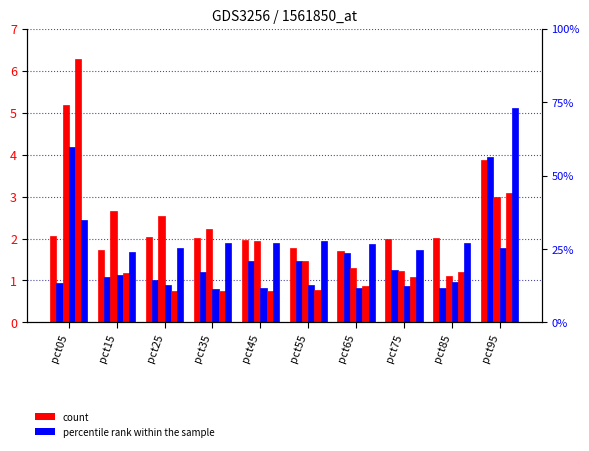

At which label does Jan first exceed 2?

pct05